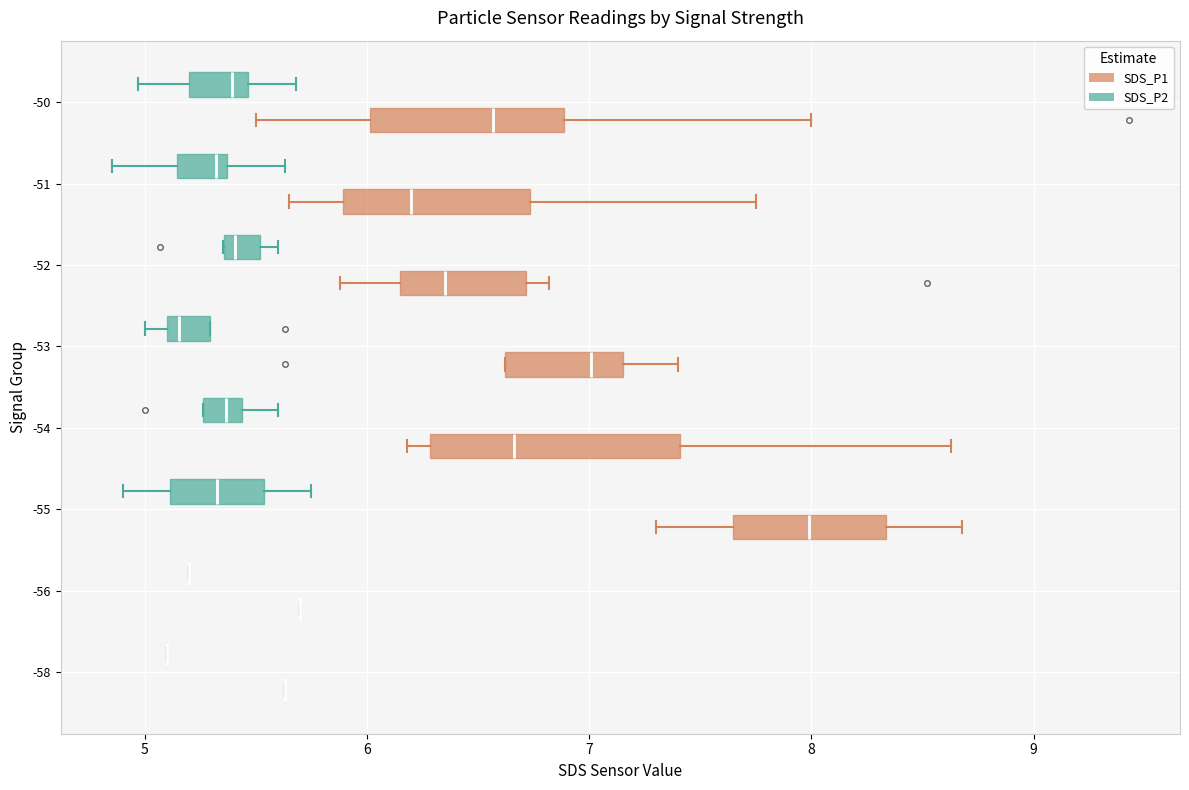

Reading bottom to top, transcribe this box plot: for each box, give where its median line is, the range the box spans, and where its two whiskers end, as read against the x-axis. The values are not printed on the chart, so give them approximately, as read against the axis.

-58 (SDS_P1): box collapsed to a line at 5.6, whiskers 5.6 to 5.6
-58 (SDS_P2): box collapsed to a line at 5.1, whiskers 5.1 to 5.1
-56 (SDS_P1): box collapsed to a line at 5.7, whiskers 5.7 to 5.7
-56 (SDS_P2): box collapsed to a line at 5.2, whiskers 5.2 to 5.2
-55 (SDS_P1): median 8.0, box 7.6 to 8.3, whiskers 7.3 to 8.7
-55 (SDS_P2): median 5.3, box 5.1 to 5.5, whiskers 4.9 to 5.8
-54 (SDS_P1): median 6.7, box 6.3 to 7.4, whiskers 6.2 to 8.6
-54 (SDS_P2): median 5.4 (inside the box), box 5.3 to 5.4, whiskers 5.3 to 5.6
-53 (SDS_P1): median 7.0, box 6.6 to 7.2, whiskers 6.6 to 7.4
-53 (SDS_P2): median 5.2, box 5.1 to 5.3, whiskers 5.0 to 5.3
-52 (SDS_P1): median 6.4, box 6.2 to 6.7, whiskers 5.9 to 6.8
-52 (SDS_P2): median 5.4 (just right of the box's left edge), box 5.4 to 5.5, whiskers 5.4 to 5.6
-51 (SDS_P1): median 6.2, box 5.9 to 6.7, whiskers 5.7 to 7.8
-51 (SDS_P2): median 5.3, box 5.1 to 5.4, whiskers 4.9 to 5.6
-50 (SDS_P1): median 6.6, box 6.0 to 6.9, whiskers 5.5 to 8.0
-50 (SDS_P2): median 5.4, box 5.2 to 5.5, whiskers 5.0 to 5.7